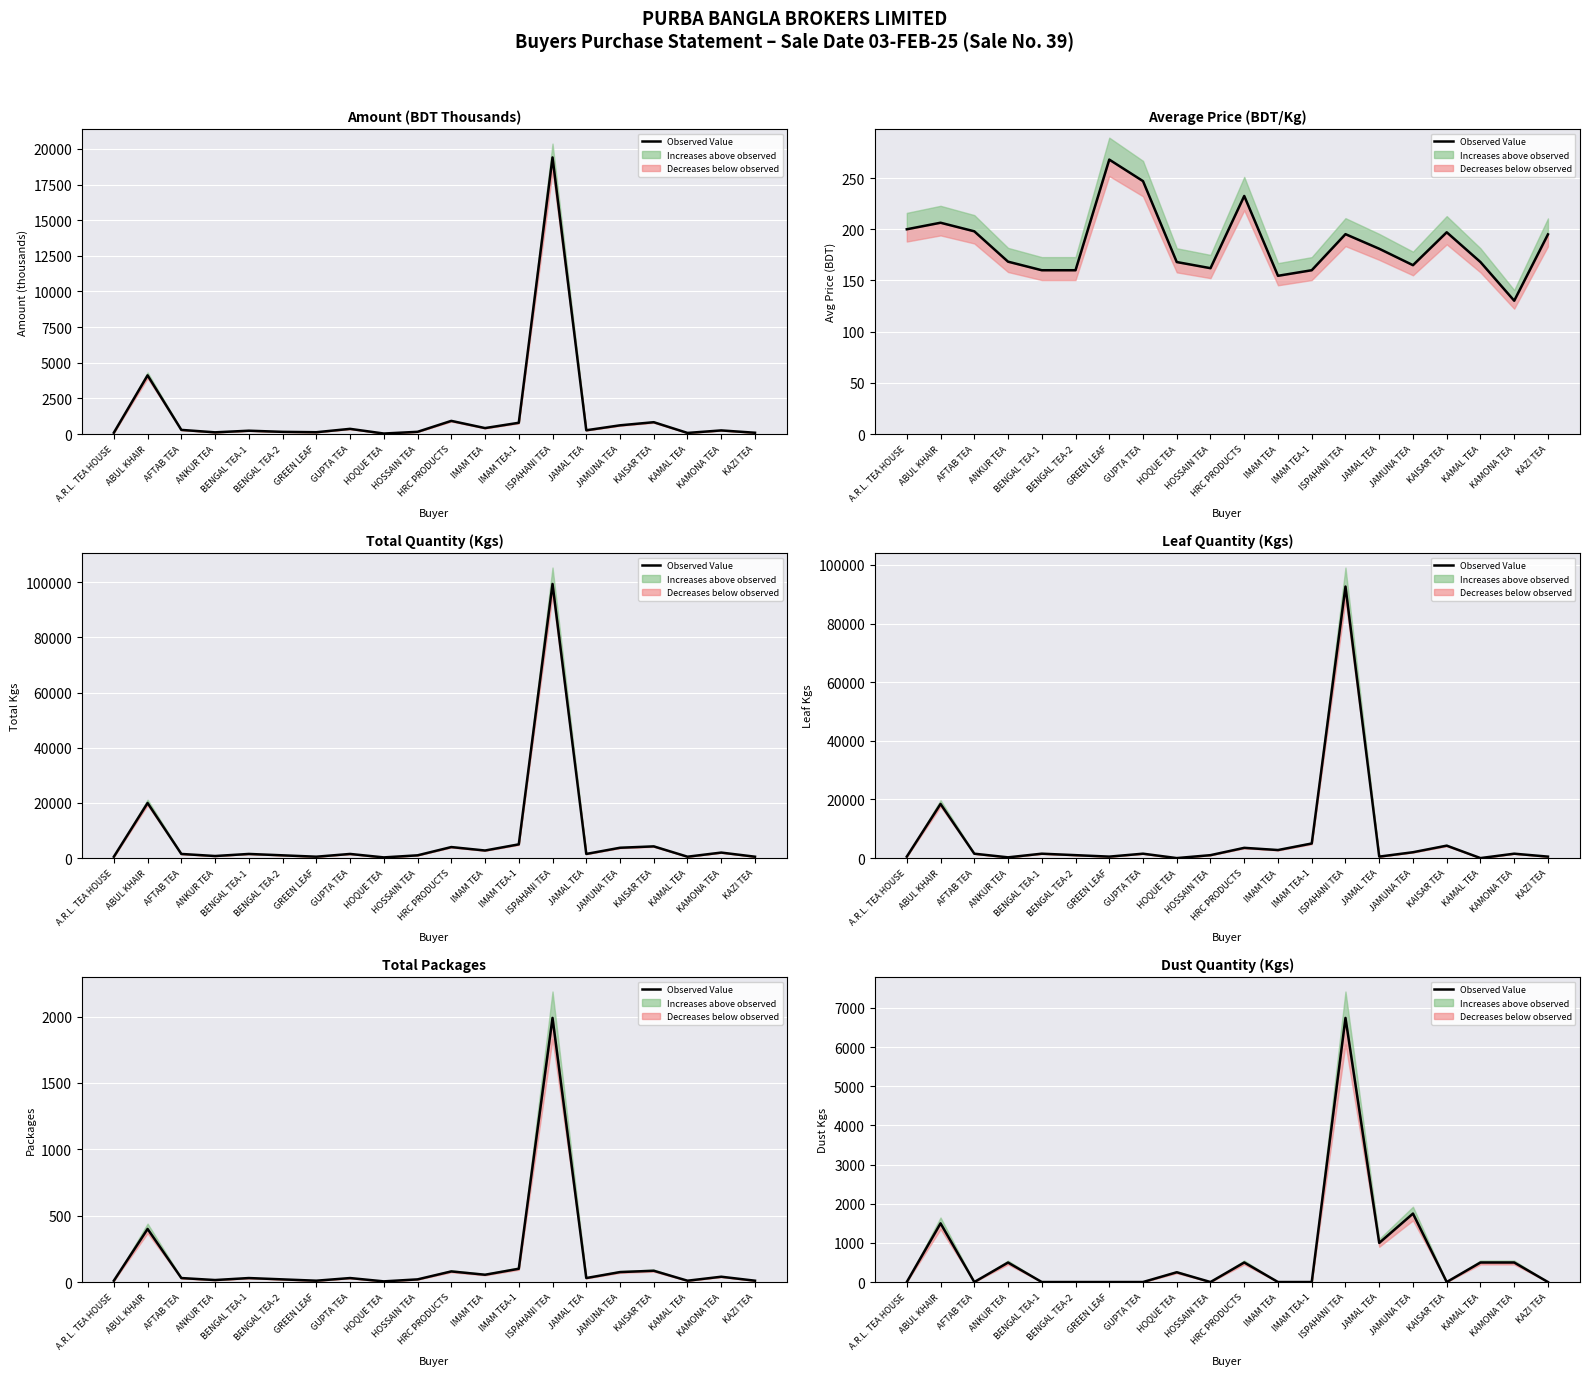

The chart shows a value of 499.0 at KAMAL TEA. True or false?

True